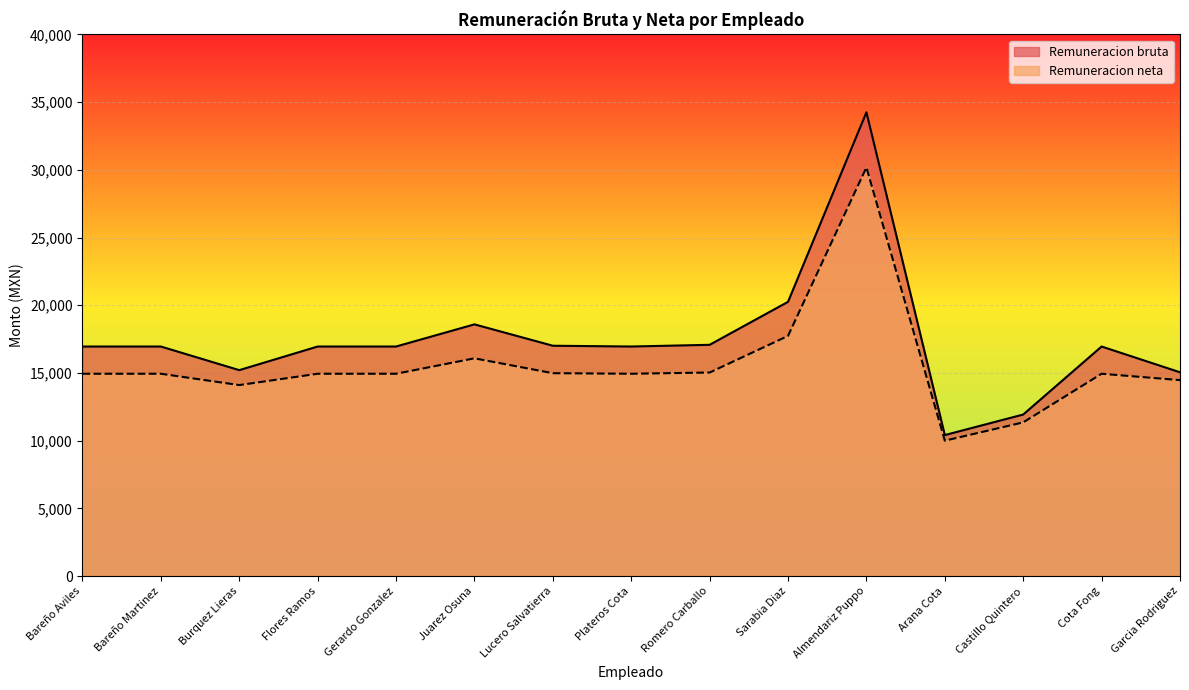

How many values in the Remuneracion bruta series exceed 16954?

11